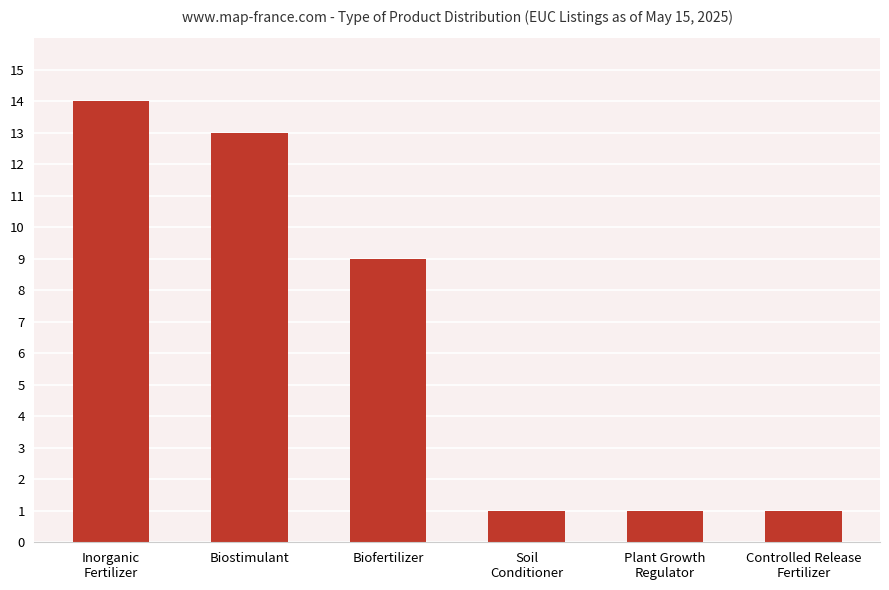

Are the bars grouped side by side (vs. stacked)?

No